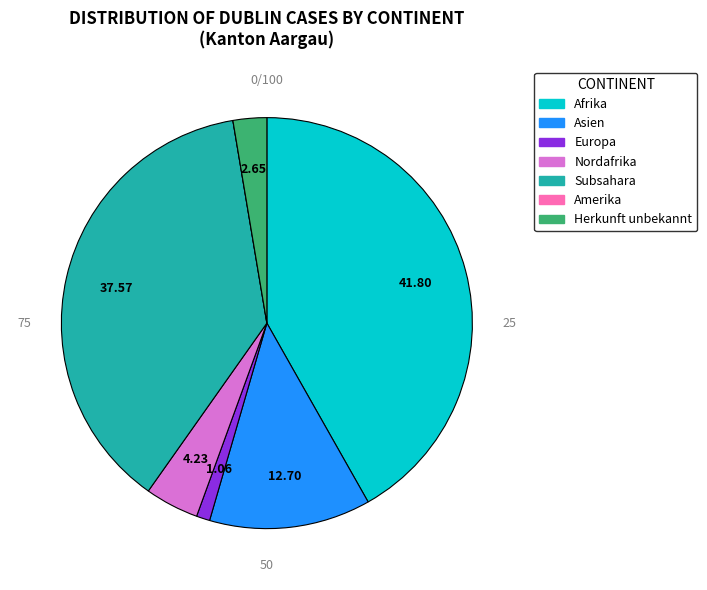

Which has a higher value, Subsahara or Europa?

Subsahara